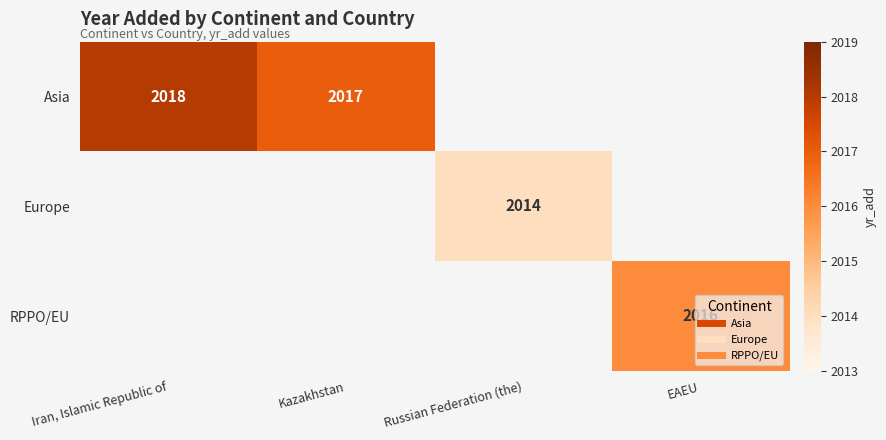

How many distinct data groups are displayed?

3